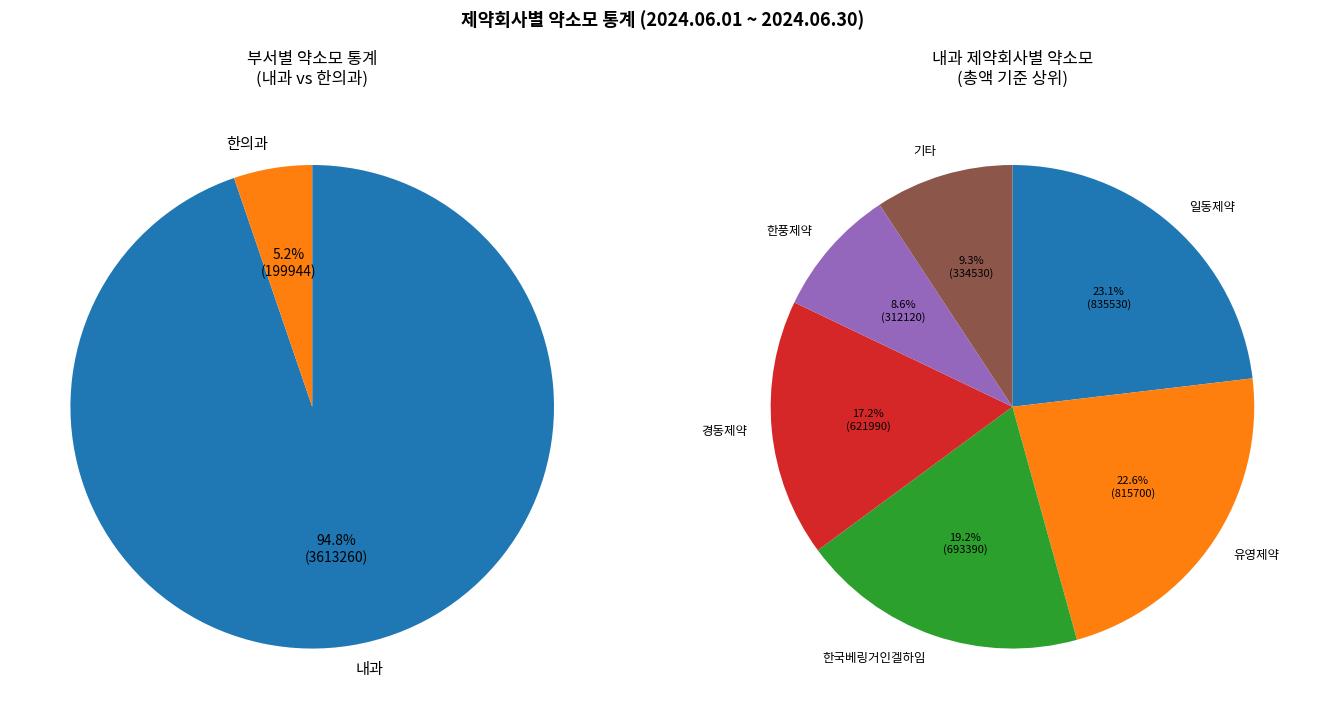

Does 정우신약 account for over 50% of the chart?

No